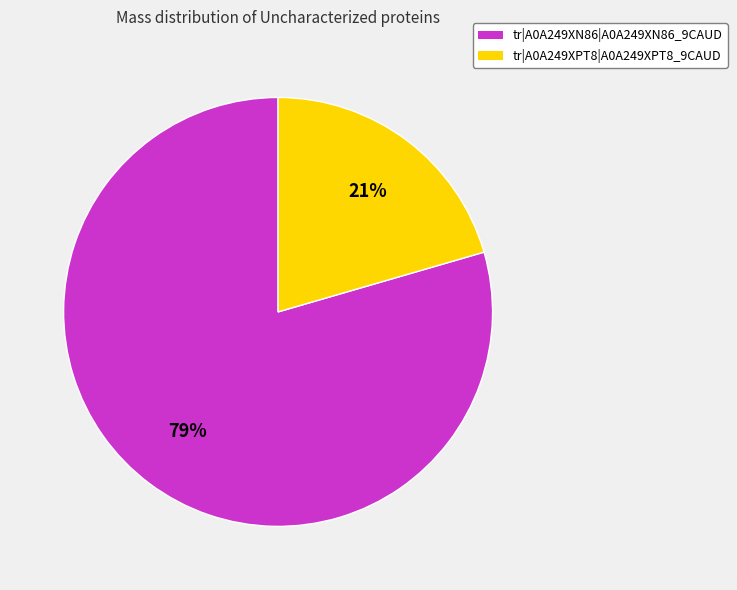

Rank the categories by value from highest to lowest.

tr|A0A249XN86|A0A249XN86_9CAUD, tr|A0A249XPT8|A0A249XPT8_9CAUD